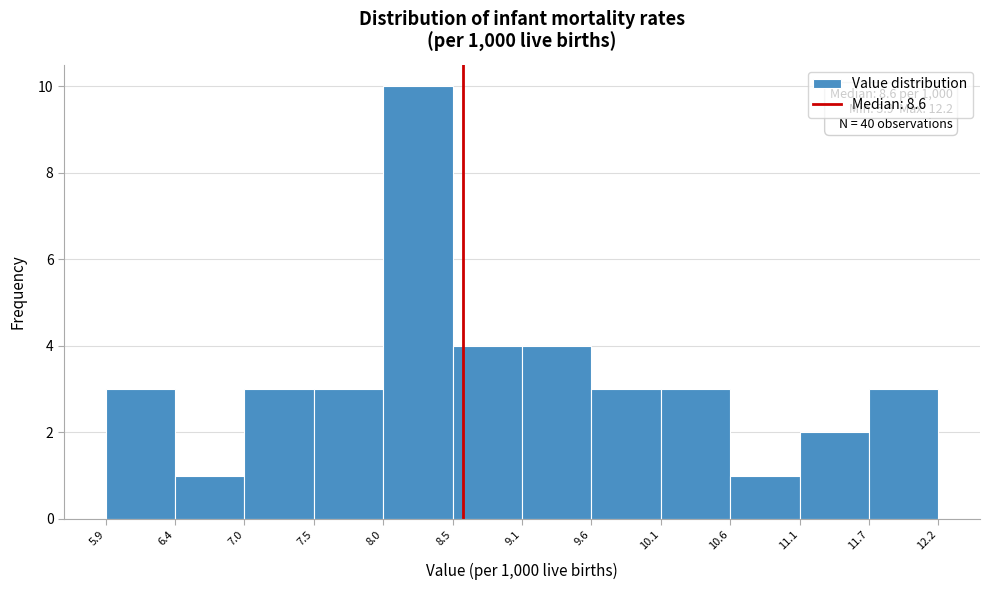

Over which range of the x-axis is the bar tallest?

8.0 to 8.5